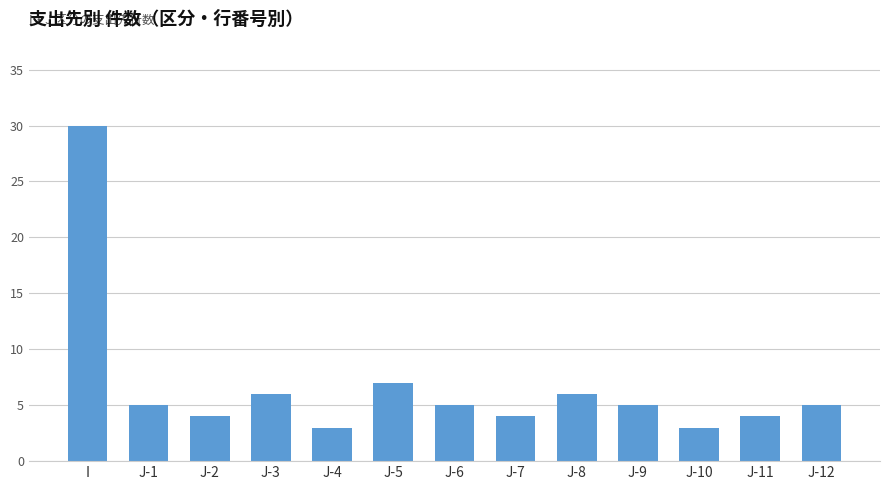

What position from the left is J-9?

10